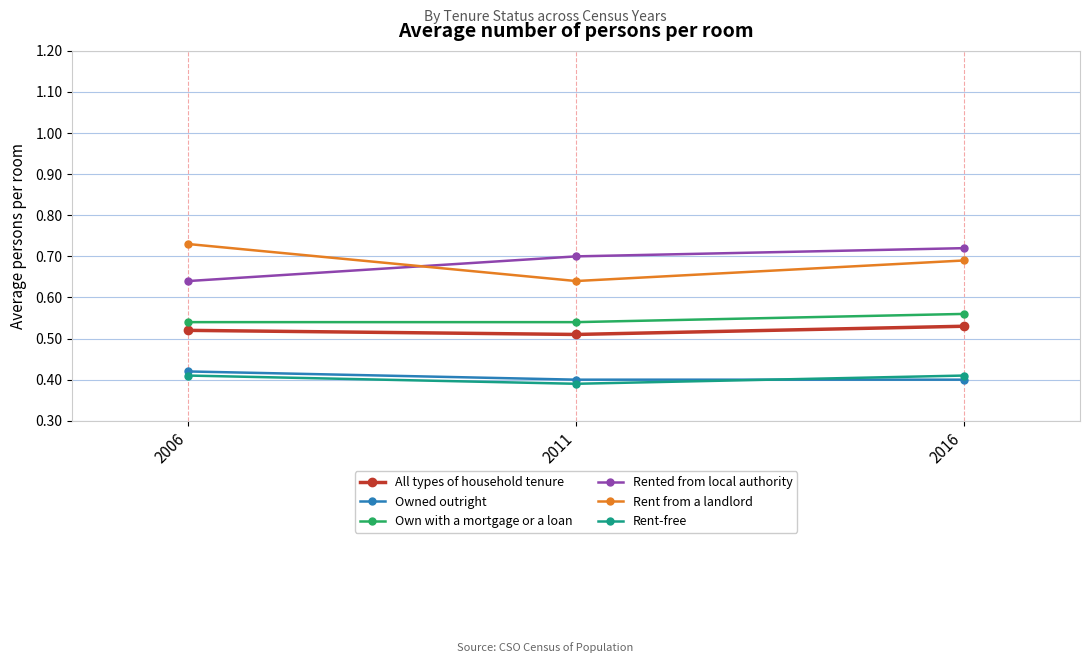

What is the sum of the Rent-free values at 2006 and 2011?

0.8